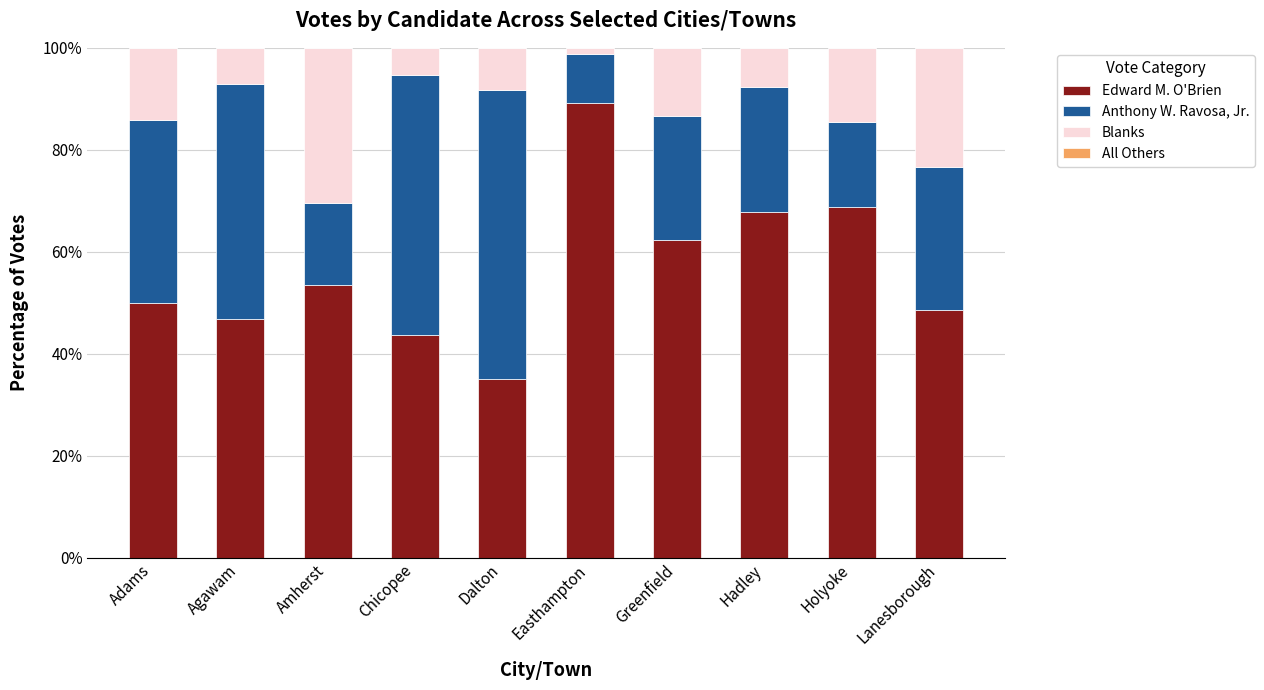

What is the total value across all series at Holyoke?

100.0